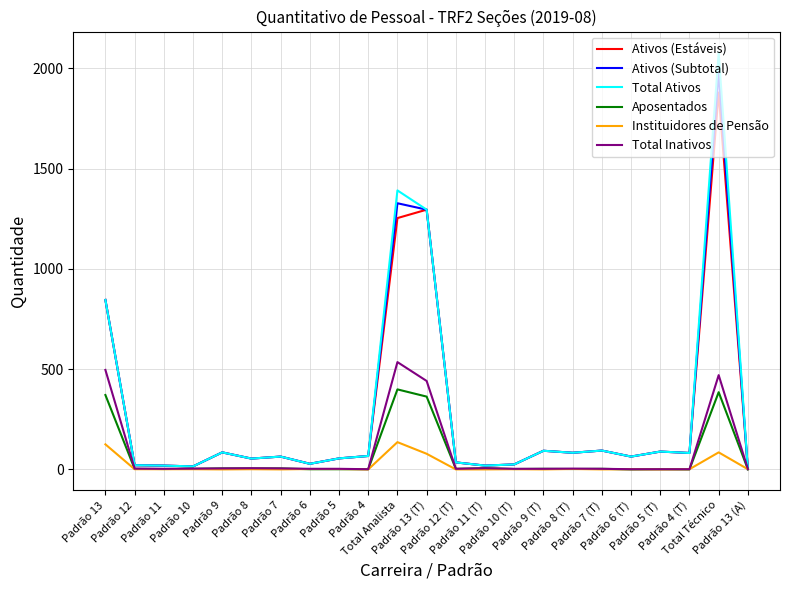

What is the highest value of the Instituidores de Pensão series?

136